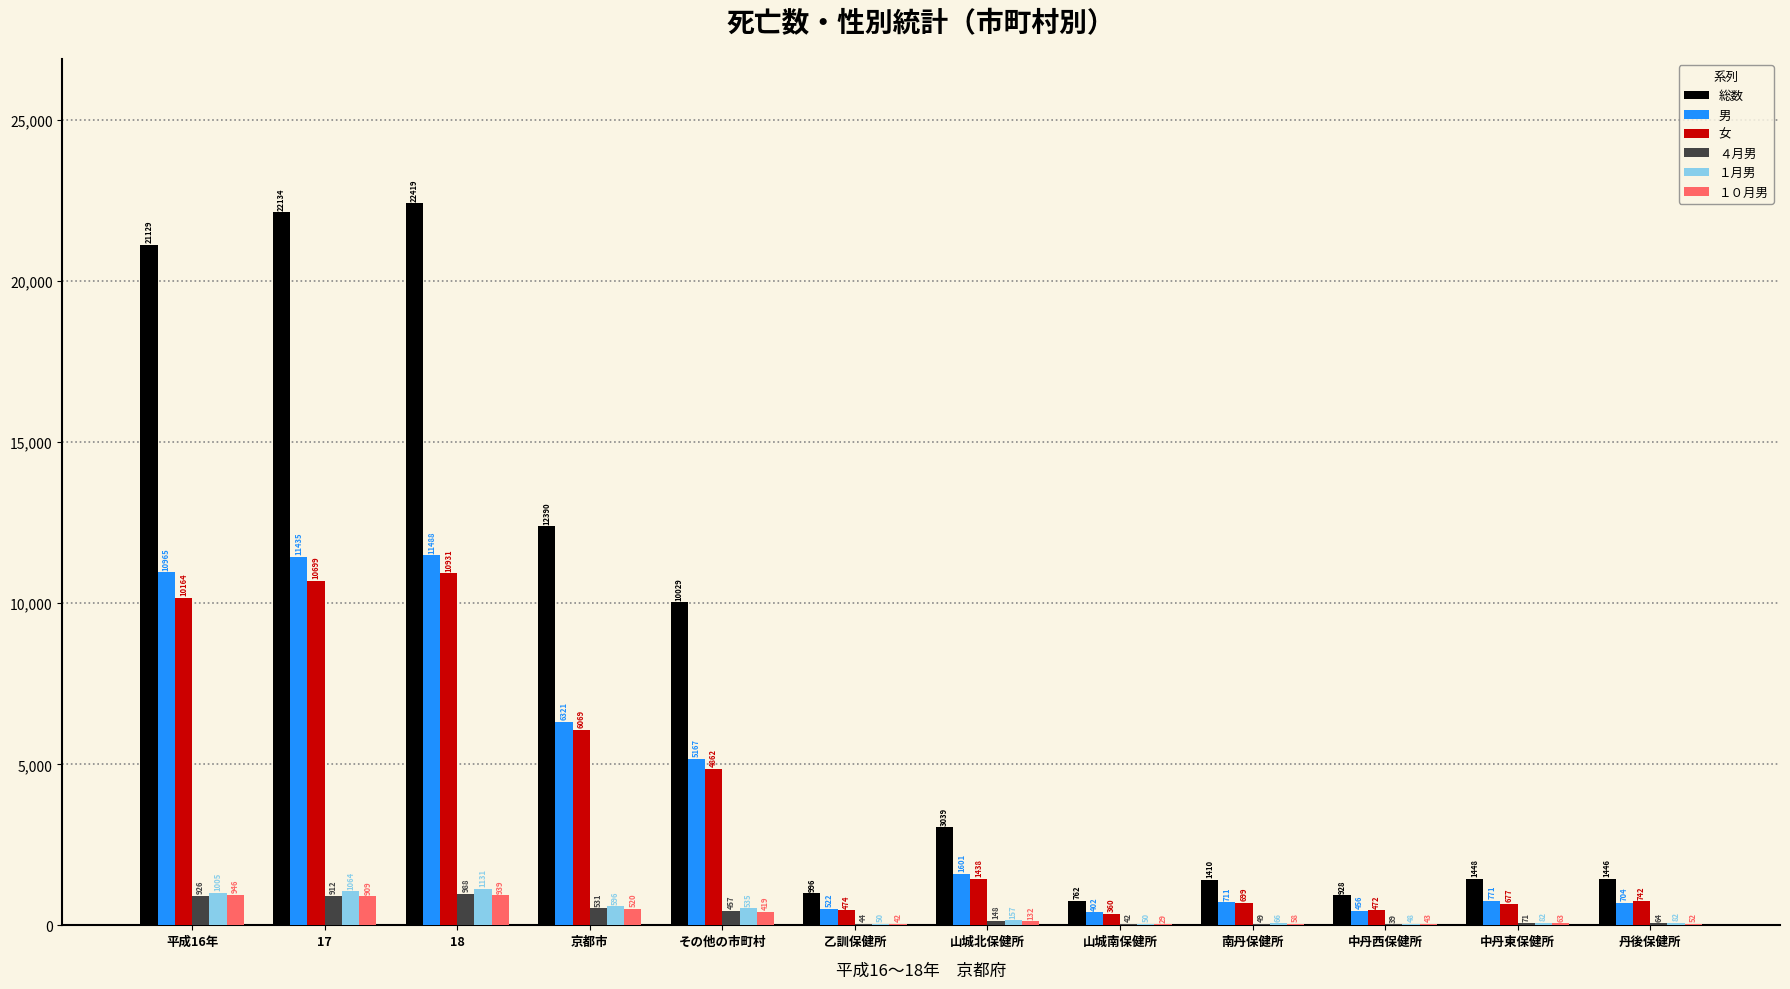

At which category is the sum across all series the highest?

18